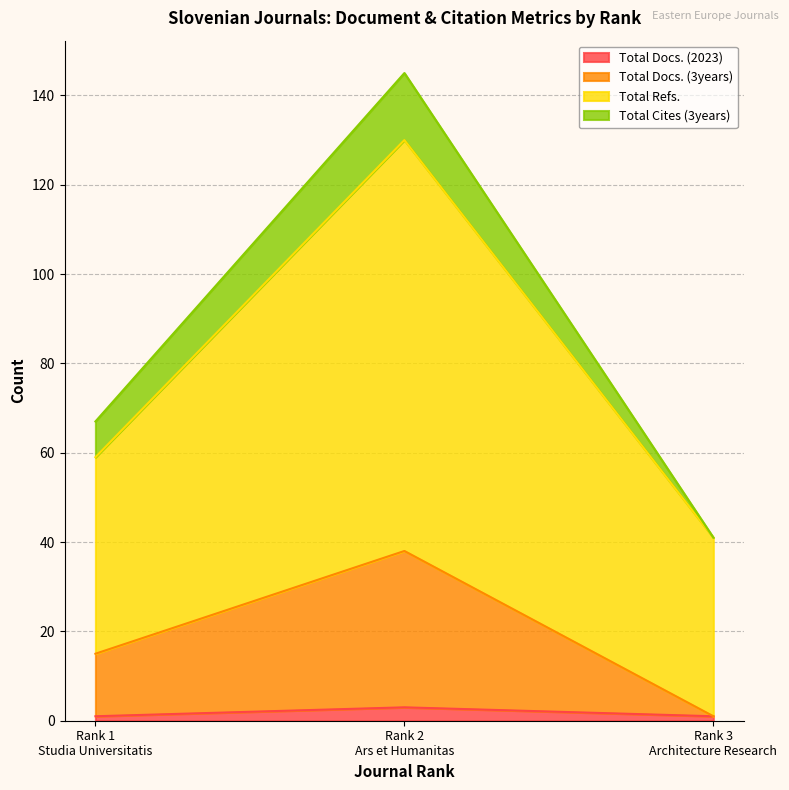

What is the highest value of the Total Refs. series?

130